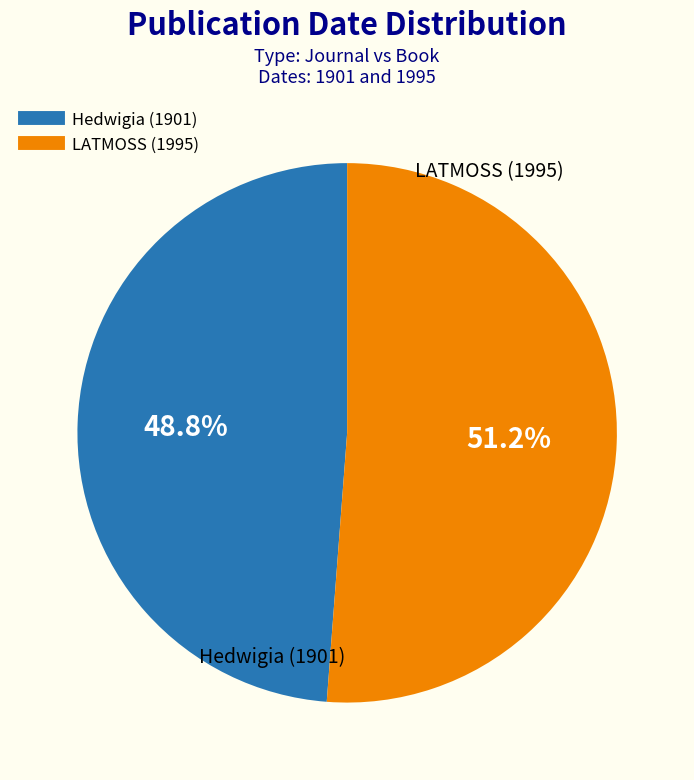

To the nearest percent, what portion does LATMOSS (1995) represent?

51%